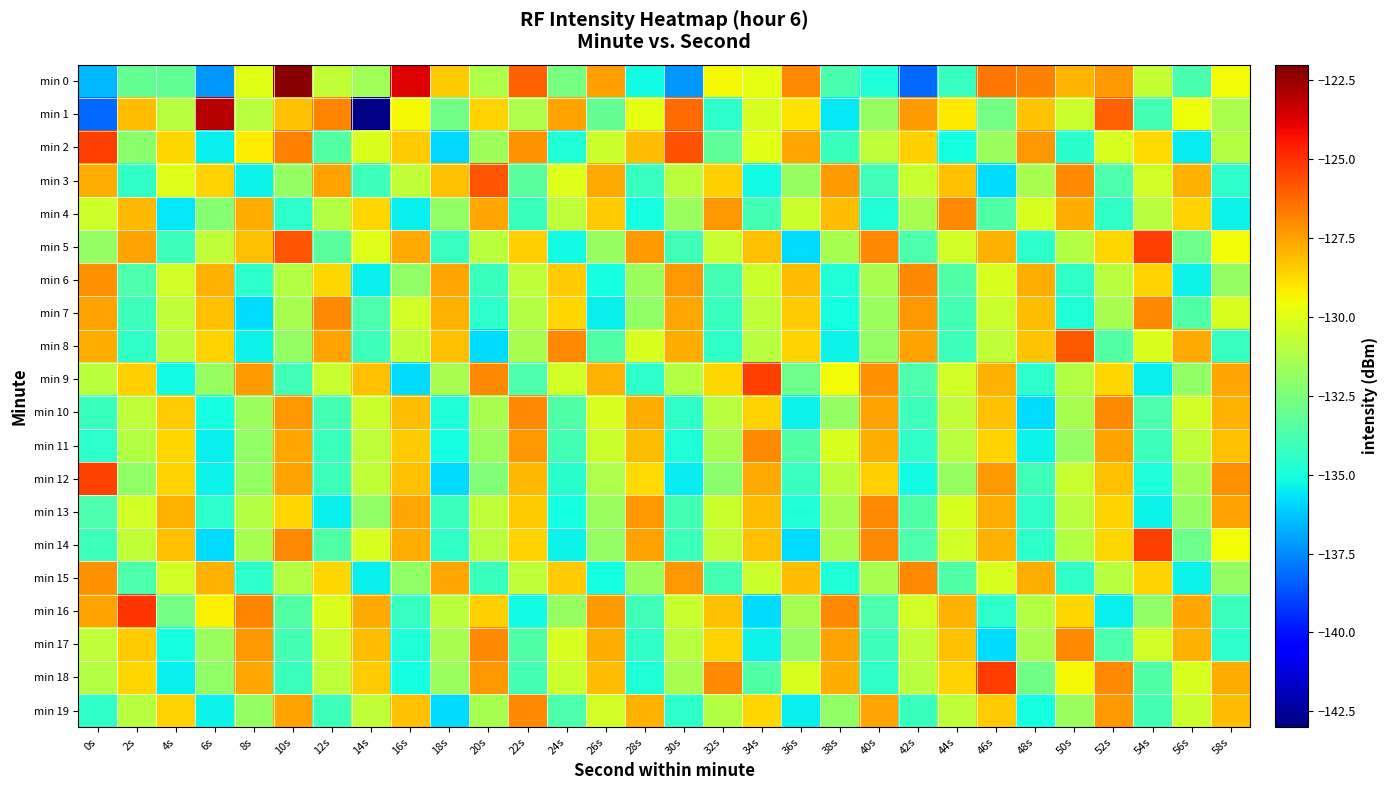

Reading right to left, transcribe all the data shown in this chart.

min 0: 58s=-129.5	56s=-133.7	54s=-130.7	52s=-127.3	50s=-127.9	48s=-126.8	46s=-126.6	44s=-134.3	42s=-138.2	40s=-134.8	38s=-133.8	36s=-126.9	34s=-129.8	32s=-129.5	30s=-137.2	28s=-135.2	26s=-127.5	24s=-132.6	22s=-126.1	20s=-131.3	18s=-128.5	16s=-123.8	14s=-131.5	12s=-130.8	10s=-122.2	8s=-129.9	6s=-137.2	4s=-133.2	2s=-133.1	0s=-136.5
min 1: 58s=-131.3	56s=-129.6	54s=-133.9	52s=-126.1	50s=-130.5	48s=-128.3	46s=-132.7	44s=-129.1	42s=-127.4	40s=-131.8	38s=-135.6	36s=-128.9	34s=-130.2	32s=-134.5	30s=-126.3	28s=-129.8	26s=-133.1	24s=-127.5	22s=-131.2	20s=-128.6	18s=-132.8	16s=-129.4	14s=-142.8	12s=-126.9	10s=-128.2	8s=-131.0	6s=-123.0	4s=-131.0	2s=-128.1	0s=-138.2
min 2: 58s=-131.1	56s=-135.5	54s=-128.8	52s=-130.2	50s=-134.6	48s=-127.3	46s=-131.7	44s=-135.1	42s=-128.5	40s=-130.8	38s=-134.2	36s=-127.6	34s=-129.9	32s=-133.3	30s=-125.7	28s=-128.1	26s=-130.5	24s=-134.8	22s=-127.2	20s=-131.6	18s=-135.9	16s=-128.4	14s=-130.1	12s=-133.5	10s=-126.8	8s=-129.2	6s=-135.4	4s=-128.7	2s=-132.1	0s=-125.3
min 3: 58s=-134.5	56s=-127.9	54s=-130.3	52s=-133.7	50s=-127.0	48s=-131.4	46s=-135.8	44s=-128.2	42s=-130.6	40s=-134.0	38s=-127.4	36s=-131.8	34s=-135.2	32s=-128.5	30s=-130.9	28s=-134.3	26s=-127.7	24s=-130.0	22s=-133.4	20s=-125.8	18s=-128.2	16s=-130.7	14s=-134.1	12s=-127.5	10s=-131.9	8s=-135.3	6s=-128.6	4s=-130.0	2s=-134.4	0s=-127.8
min 4: 58s=-135.3	56s=-128.6	54s=-131.0	52s=-134.4	50s=-127.8	48s=-130.2	46s=-133.6	44s=-127.0	42s=-131.4	40s=-134.8	38s=-128.1	36s=-130.5	34s=-133.9	32s=-127.3	30s=-131.7	28s=-135.1	26s=-128.4	24s=-130.8	22s=-134.2	20s=-127.6	18s=-132.0	16s=-135.4	14s=-128.7	12s=-131.1	10s=-134.5	8s=-127.8	6s=-132.2	4s=-135.6	2s=-128.0	0s=-130.4
min 5: 58s=-129.5	56s=-132.9	54s=-125.3	52s=-128.7	50s=-131.1	48s=-134.5	46s=-127.9	44s=-130.3	42s=-133.7	40s=-127.0	38s=-131.4	36s=-135.8	34s=-128.2	32s=-130.6	30s=-134.0	28s=-127.4	26s=-131.8	24s=-135.2	22s=-128.5	20s=-130.9	18s=-134.3	16s=-127.7	14s=-130.0	12s=-133.4	10s=-125.8	8s=-128.2	6s=-130.7	4s=-134.1	2s=-127.5	0s=-131.9
min 6: 58s=-131.9	56s=-135.3	54s=-128.6	52s=-131.0	50s=-134.4	48s=-127.8	46s=-130.2	44s=-133.6	42s=-127.0	40s=-131.4	38s=-134.8	36s=-128.1	34s=-130.5	32s=-133.9	30s=-127.3	28s=-131.7	26s=-135.1	24s=-128.4	22s=-130.8	20s=-134.2	18s=-127.6	16s=-132.0	14s=-135.4	12s=-128.7	10s=-131.1	8s=-134.5	6s=-127.9	4s=-130.3	2s=-133.7	0s=-127.1
min 7: 58s=-130.2	56s=-133.6	54s=-127.0	52s=-131.4	50s=-134.8	48s=-128.1	46s=-130.5	44s=-133.9	42s=-127.3	40s=-131.7	38s=-135.1	36s=-128.4	34s=-130.8	32s=-134.2	30s=-127.6	28s=-132.0	26s=-135.4	24s=-128.7	22s=-131.1	20s=-134.5	18s=-127.9	16s=-130.3	14s=-133.7	12s=-127.0	10s=-131.4	8s=-135.8	6s=-128.2	4s=-130.7	2s=-134.1	0s=-127.5
min 8: 58s=-134.3	56s=-127.7	54s=-130.1	52s=-133.5	50s=-125.9	48s=-128.3	46s=-130.7	44s=-134.1	42s=-127.5	40s=-131.9	38s=-135.3	36s=-128.6	34s=-131.0	32s=-134.4	30s=-127.8	28s=-130.2	26s=-133.6	24s=-127.0	22s=-131.4	20s=-135.8	18s=-128.2	16s=-130.7	14s=-134.1	12s=-127.5	10s=-131.9	8s=-135.3	6s=-128.6	4s=-131.0	2s=-134.4	0s=-127.8
min 9: 58s=-127.6	56s=-132.0	54s=-135.4	52s=-128.7	50s=-131.1	48s=-134.5	46s=-127.9	44s=-130.3	42s=-133.7	40s=-127.1	38s=-129.5	36s=-132.9	34s=-125.3	32s=-128.7	30s=-131.1	28s=-134.5	26s=-127.9	24s=-130.3	22s=-133.7	20s=-127.0	18s=-131.4	16s=-135.8	14s=-128.2	12s=-130.6	10s=-134.0	8s=-127.4	6s=-131.8	4s=-135.2	2s=-128.5	0s=-130.9
min 10: 58s=-127.9	56s=-130.3	54s=-133.7	52s=-127.0	50s=-131.4	48s=-135.8	46s=-128.2	44s=-130.7	42s=-134.1	40s=-127.5	38s=-131.9	36s=-135.3	34s=-128.6	32s=-131.0	30s=-134.4	28s=-127.8	26s=-130.2	24s=-133.6	22s=-127.0	20s=-131.4	18s=-134.8	16s=-128.1	14s=-130.5	12s=-133.9	10s=-127.3	8s=-131.7	6s=-135.1	4s=-128.4	2s=-130.8	0s=-134.2
min 11: 58s=-128.2	56s=-130.7	54s=-134.1	52s=-127.5	50s=-131.9	48s=-135.3	46s=-128.6	44s=-131.0	42s=-134.4	40s=-127.8	38s=-130.2	36s=-133.6	34s=-127.0	32s=-131.4	30s=-134.8	28s=-128.1	26s=-130.5	24s=-133.9	22s=-127.3	20s=-131.7	18s=-135.1	16s=-128.4	14s=-130.8	12s=-134.2	10s=-127.6	8s=-132.0	6s=-135.4	4s=-128.7	2s=-131.1	0s=-134.5
min 12: 58s=-127.1	56s=-131.5	54s=-134.9	52s=-128.2	50s=-130.6	48s=-134.0	46s=-127.4	44s=-131.8	42s=-135.2	40s=-128.5	38s=-130.9	36s=-134.3	34s=-127.7	32s=-132.1	30s=-135.5	28s=-128.8	26s=-131.2	24s=-134.6	22s=-128.0	20s=-132.4	18s=-135.8	16s=-128.2	14s=-130.7	12s=-134.1	10s=-127.5	8s=-131.9	6s=-135.3	4s=-128.6	2s=-132.0	0s=-125.4
min 13: 58s=-127.5	56s=-131.9	54s=-135.3	52s=-128.6	50s=-131.0	48s=-134.4	46s=-127.8	44s=-130.2	42s=-133.6	40s=-127.0	38s=-131.4	36s=-134.8	34s=-128.1	32s=-130.5	30s=-133.9	28s=-127.3	26s=-131.7	24s=-135.1	22s=-128.4	20s=-130.8	18s=-134.2	16s=-127.6	14s=-132.0	12s=-135.4	10s=-128.7	8s=-131.1	6s=-134.5	4s=-127.9	2s=-130.3	0s=-133.7
min 14: 58s=-129.5	56s=-132.9	54s=-125.3	52s=-128.7	50s=-131.1	48s=-134.5	46s=-127.9	44s=-130.3	42s=-133.7	40s=-127.0	38s=-131.4	36s=-135.8	34s=-128.2	32s=-130.7	30s=-134.1	28s=-127.5	26s=-131.9	24s=-135.3	22s=-128.6	20s=-131.0	18s=-134.4	16s=-127.8	14s=-130.2	12s=-133.6	10s=-127.0	8s=-131.4	6s=-135.8	4s=-128.2	2s=-130.7	0s=-134.1
min 15: 58s=-131.9	56s=-135.3	54s=-128.6	52s=-131.0	50s=-134.4	48s=-127.8	46s=-130.2	44s=-133.6	42s=-127.0	40s=-131.4	38s=-134.8	36s=-128.1	34s=-130.5	32s=-133.9	30s=-127.3	28s=-131.7	26s=-135.1	24s=-128.4	22s=-130.8	20s=-134.2	18s=-127.6	16s=-132.0	14s=-135.4	12s=-128.7	10s=-131.1	8s=-134.5	6s=-127.9	4s=-130.3	2s=-133.7	0s=-127.1
min 16: 58s=-134.2	56s=-127.6	54s=-132.0	52s=-135.4	50s=-128.7	48s=-131.1	46s=-134.5	44s=-127.9	42s=-130.3	40s=-133.7	38s=-127.0	36s=-131.4	34s=-135.8	32s=-128.2	30s=-130.6	28s=-134.0	26s=-127.4	24s=-131.8	22s=-135.2	20s=-128.5	18s=-130.9	16s=-134.3	14s=-127.7	12s=-130.1	10s=-133.5	8s=-126.9	6s=-129.3	4s=-132.7	2s=-125.1	0s=-127.5
min 17: 58s=-134.5	56s=-127.9	54s=-130.3	52s=-133.7	50s=-127.0	48s=-131.4	46s=-135.8	44s=-128.2	42s=-130.7	40s=-134.1	38s=-127.5	36s=-131.9	34s=-135.3	32s=-128.6	30s=-131.0	28s=-134.4	26s=-127.8	24s=-130.2	22s=-133.6	20s=-127.0	18s=-131.4	16s=-134.8	14s=-128.1	12s=-130.5	10s=-133.9	8s=-127.3	6s=-131.7	4s=-135.1	2s=-128.4	0s=-130.8
min 18: 58s=-127.8	56s=-130.2	54s=-133.6	52s=-127.0	50s=-129.4	48s=-132.8	46s=-125.2	44s=-128.6	42s=-131.0	40s=-134.4	38s=-127.8	36s=-130.2	34s=-133.6	32s=-127.0	30s=-131.4	28s=-134.8	26s=-128.1	24s=-130.5	22s=-133.9	20s=-127.3	18s=-131.7	16s=-135.1	14s=-128.4	12s=-130.8	10s=-134.2	8s=-127.6	6s=-132.0	4s=-135.4	2s=-128.7	0s=-131.1
min 19: 58s=-128.1	56s=-130.5	54s=-133.9	52s=-127.3	50s=-131.7	48s=-135.1	46s=-128.4	44s=-130.8	42s=-134.2	40s=-127.6	38s=-132.0	36s=-135.4	34s=-128.7	32s=-131.1	30s=-134.5	28s=-127.9	26s=-130.3	24s=-133.7	22s=-127.0	20s=-131.4	18s=-135.8	16s=-128.2	14s=-130.7	12s=-134.1	10s=-127.5	8s=-131.9	6s=-135.3	4s=-128.6	2s=-131.0	0s=-134.4